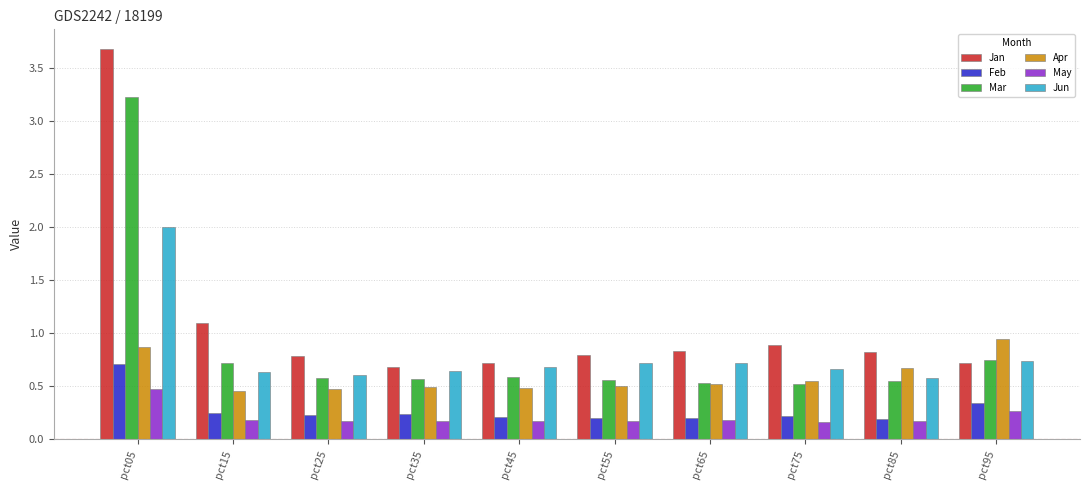

At which label does Mar reach its peak?

pct05